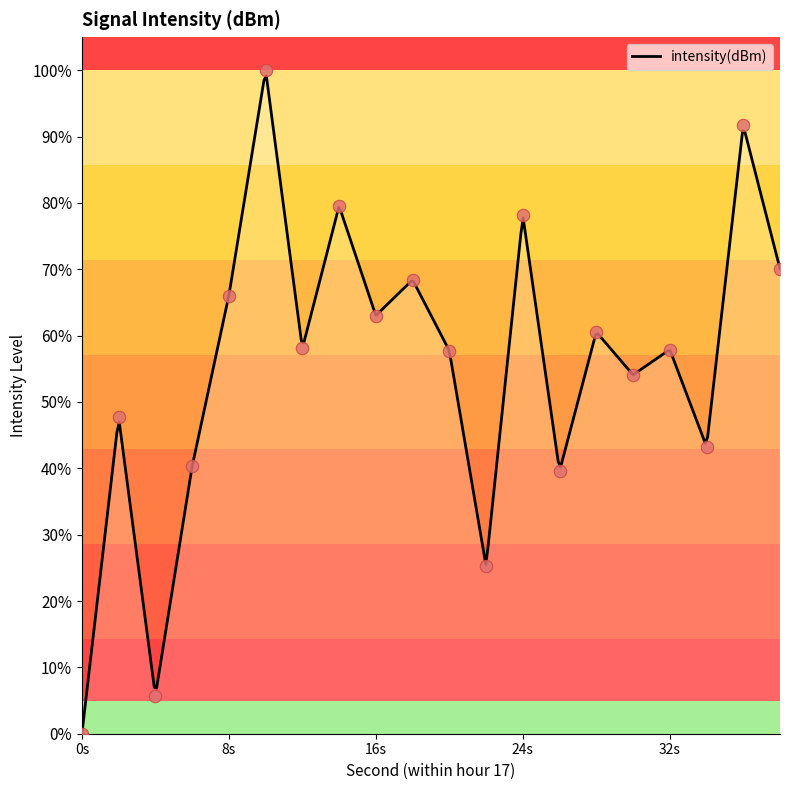

What is the maximum value for intensity(dBm)?

99.2